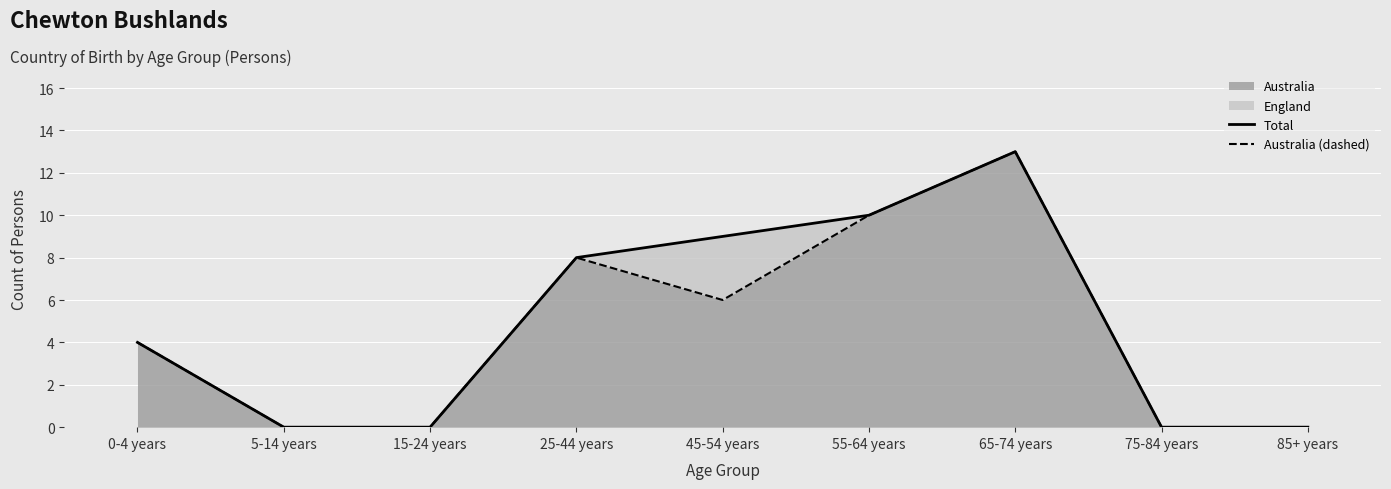

At which category is the sum across all series the highest?

65-74 years